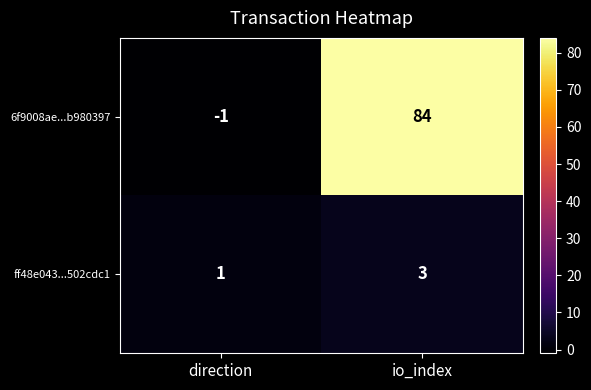

Which series changed the most between direction and io_index?

6f9008ae...b980397